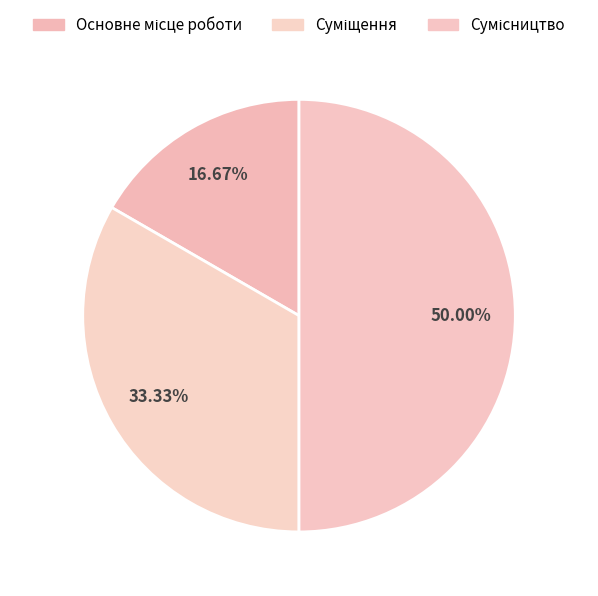

Is the sum of Сумісництво and Суміщення greater than half?

Yes